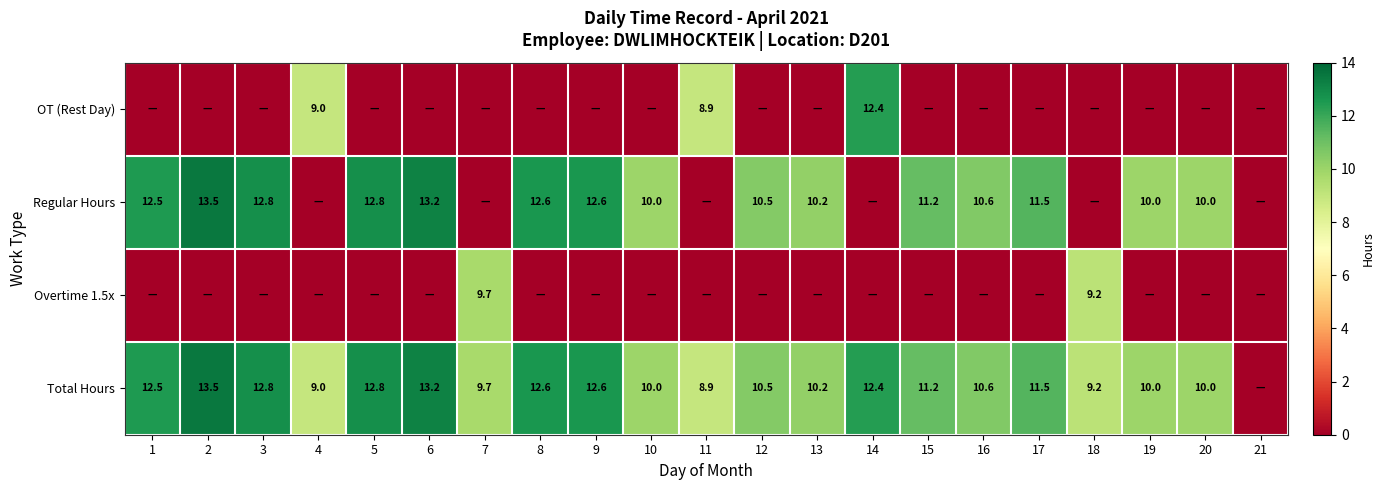

True or false: Total Hours has a value of 14.3 at 16.

False